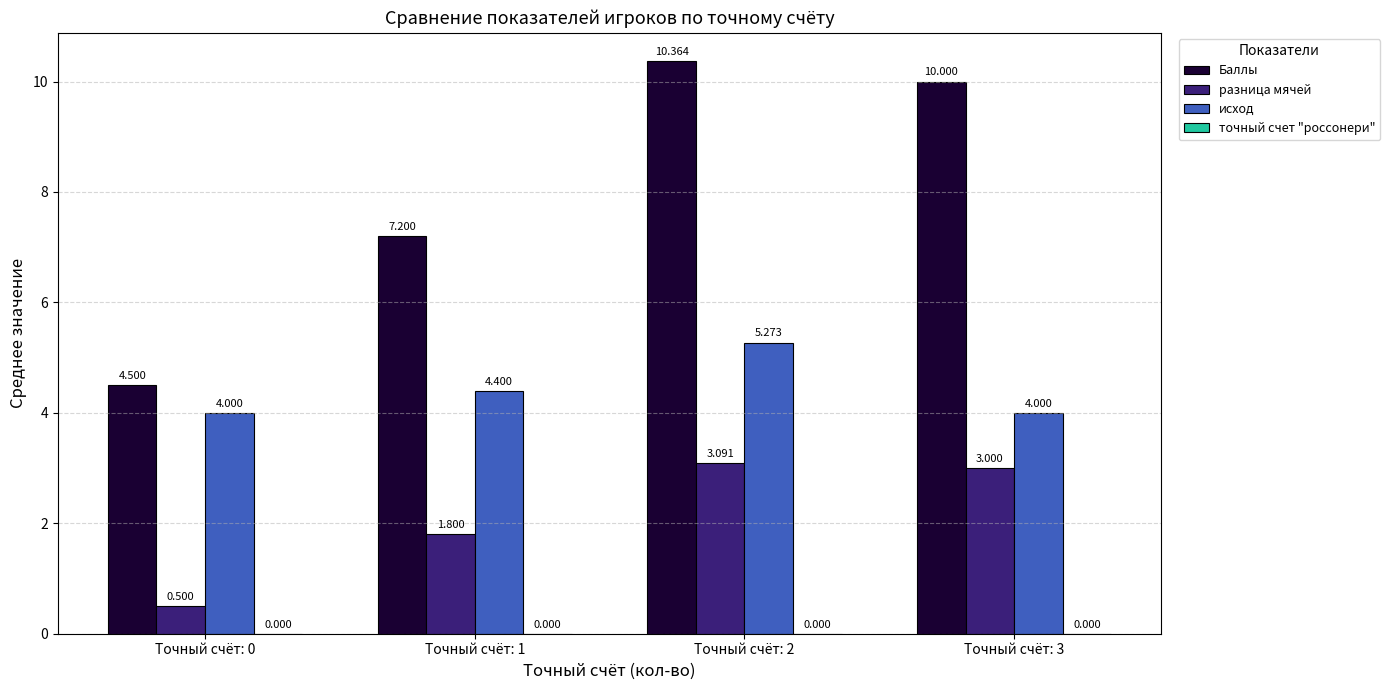

Rank the series by their maximum value, from highest to lowest.

Баллы, исход, разница мячей